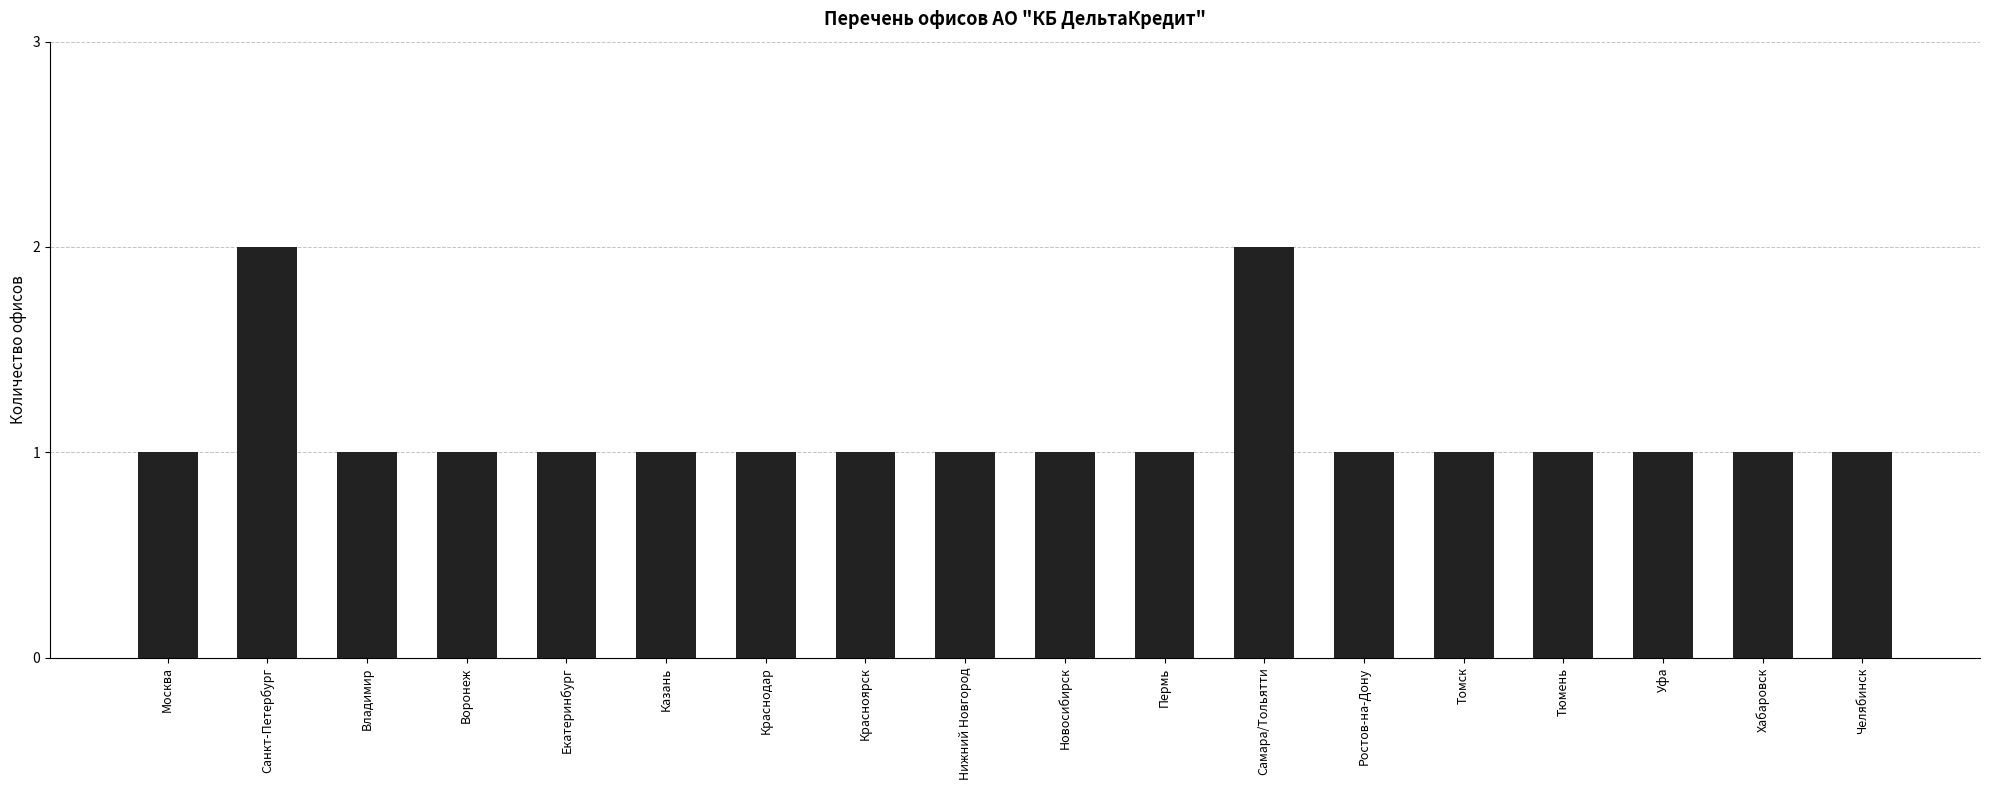

Approximately how many times larger is the value at Краснодар compared to Новосибирск?

1.0